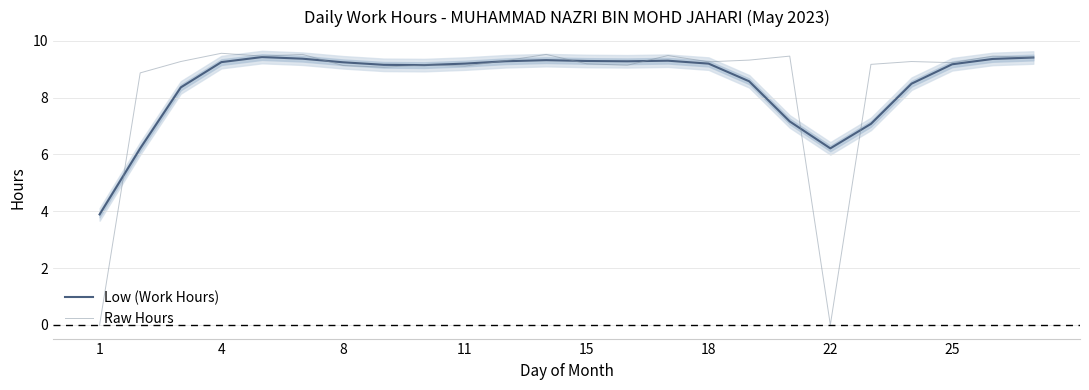

At which label is Low (Work Hours) closest to 6?

4